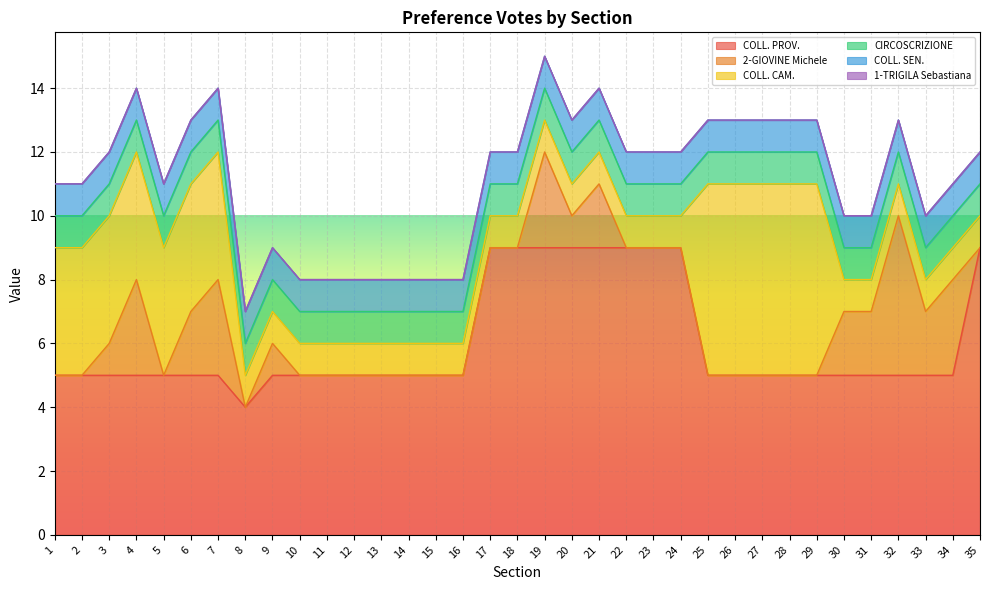

Does the chart display data point markers on the line(s)?

No